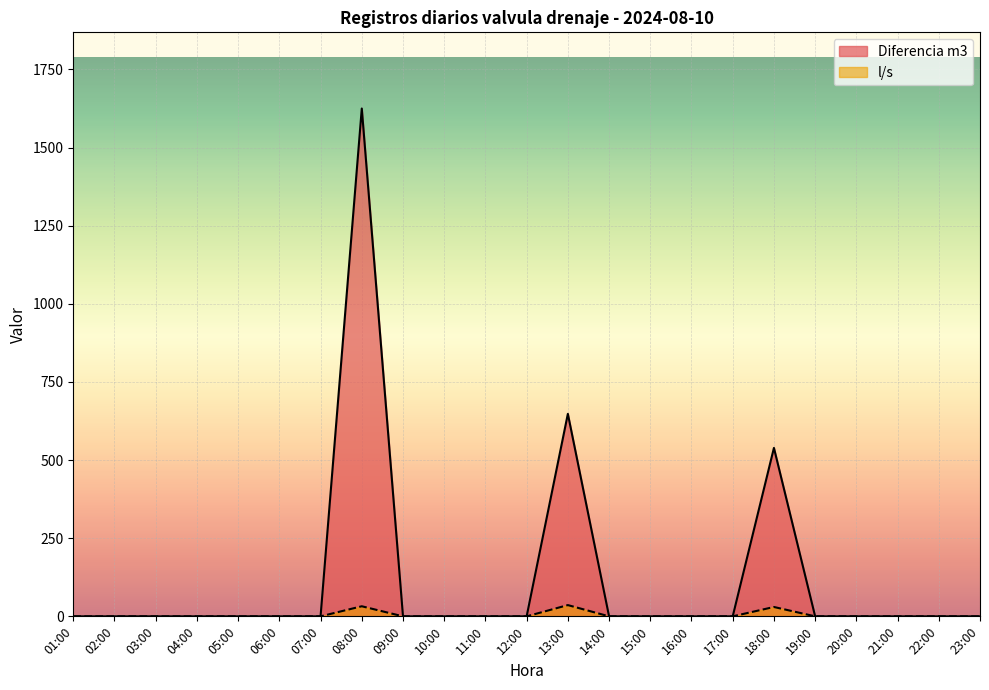

Is it true that l/s equals 0.0 at 06:00?

True